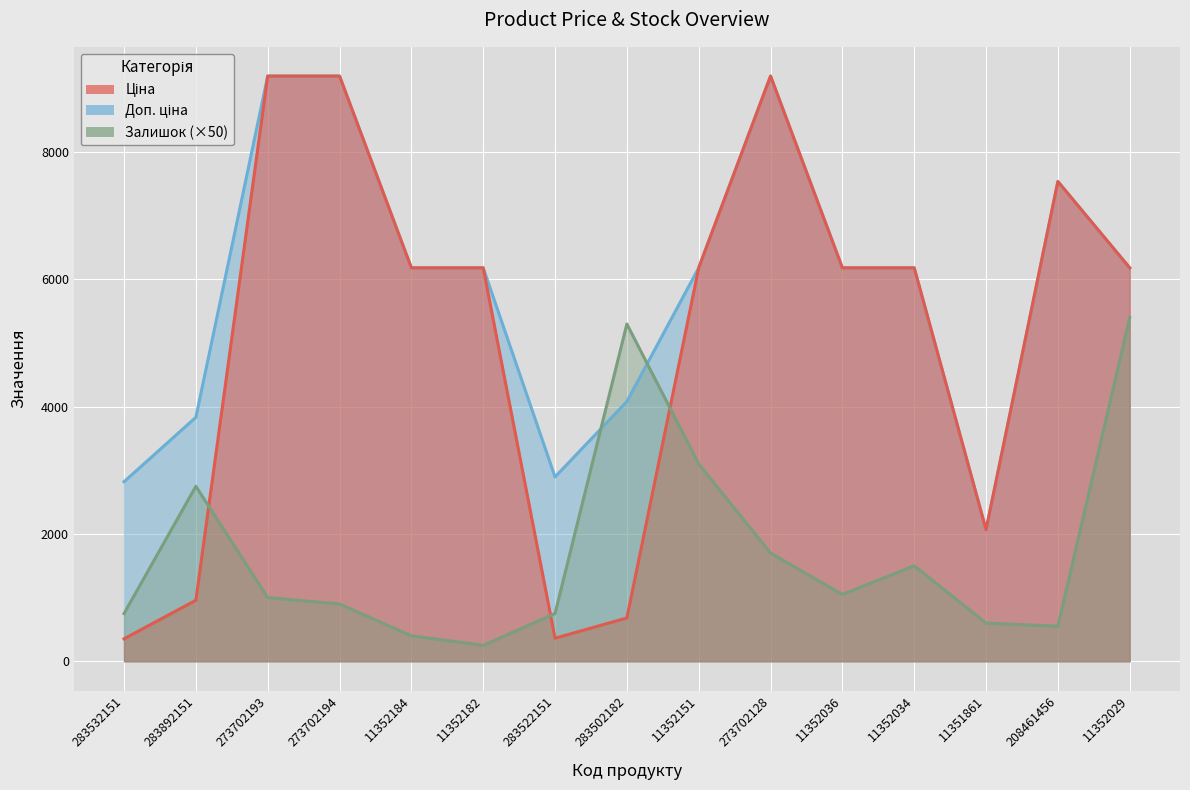

What is the difference between the Залишок values at 283522151 and 283892151?

2000.0